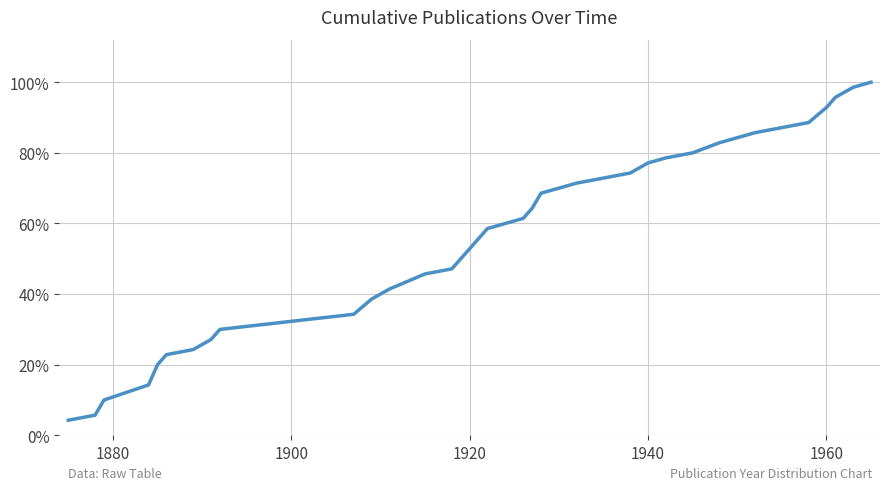

What is the greatest value displayed?

100.0